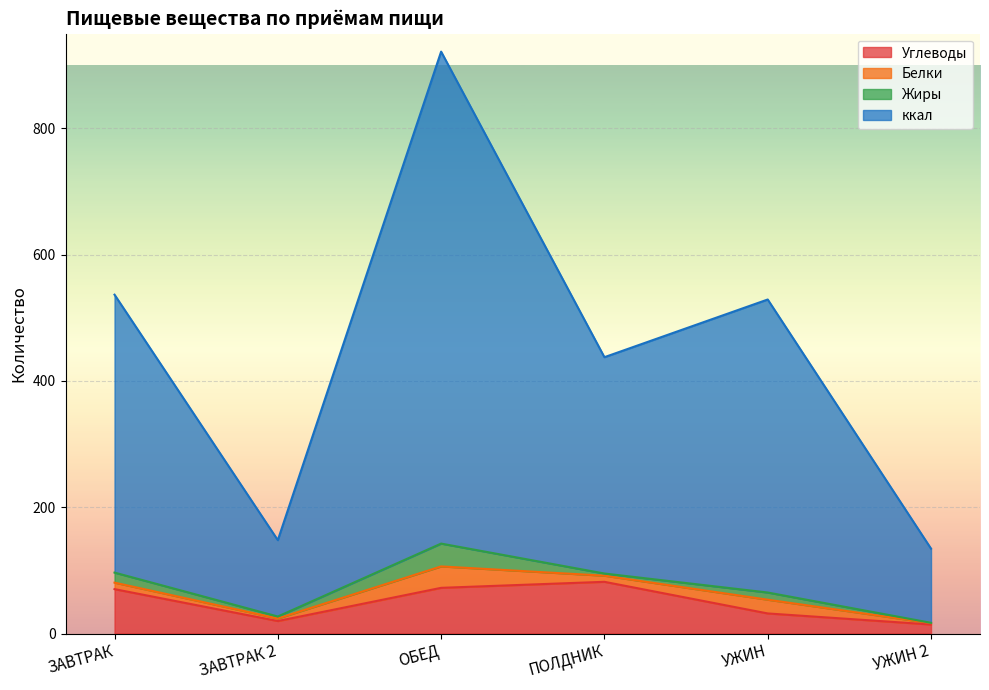

True or false: Углеводы and ккал cross at least once.

False